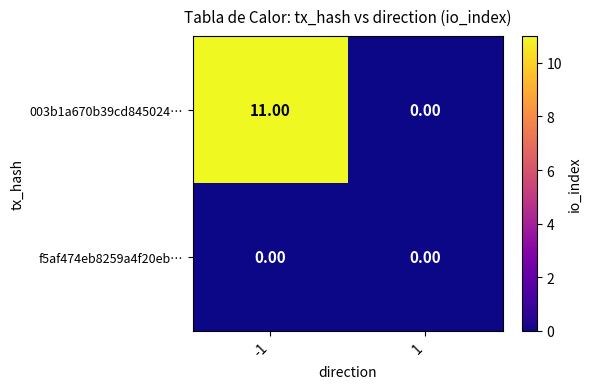

List the series in order of their overall mean, highest first.

003b1a670b39cd845024…, f5af474eb8259a4f20eb…